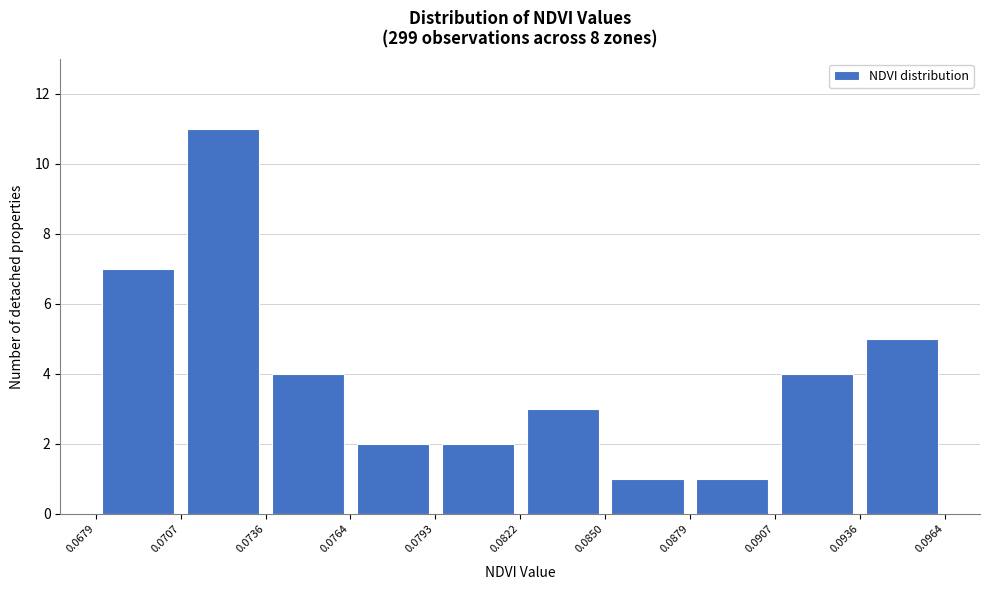

Which range on the x-axis has the tallest bar?

0.0707 to 0.0736